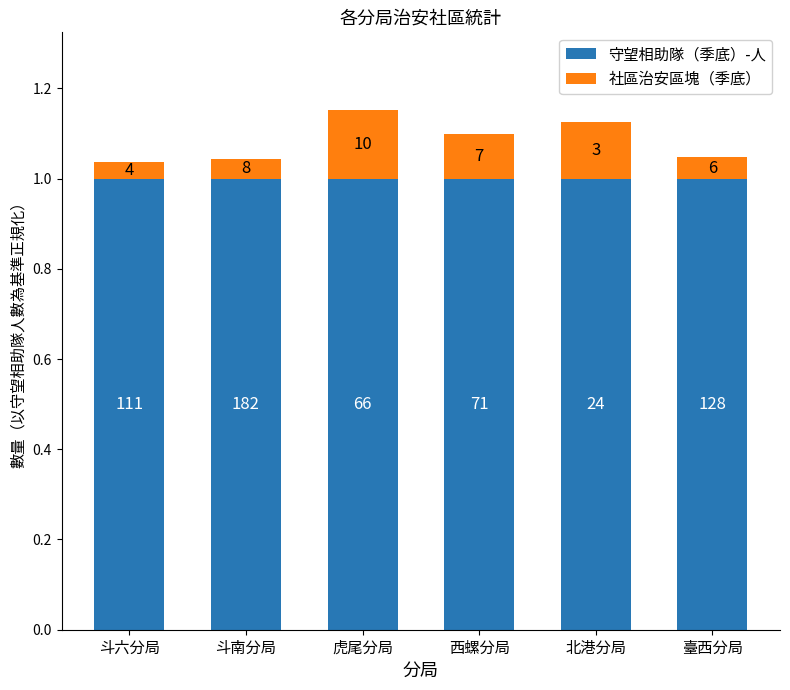

How many bars are there in total?

6